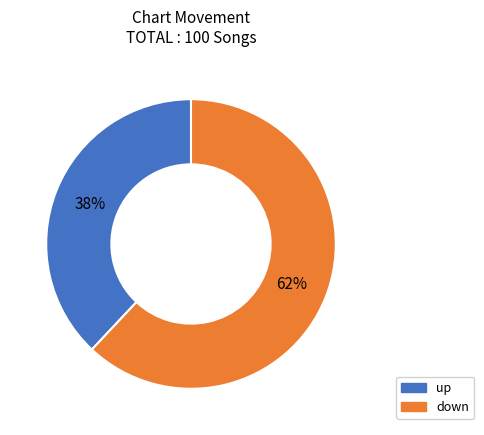

Which slice is the smallest?

up